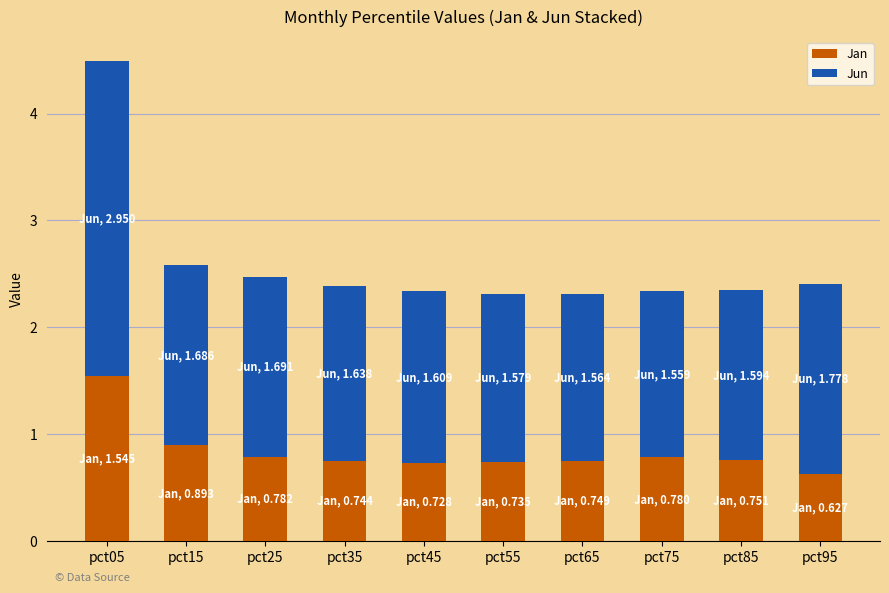

Which category has the lowest value in the Jan series?

pct95